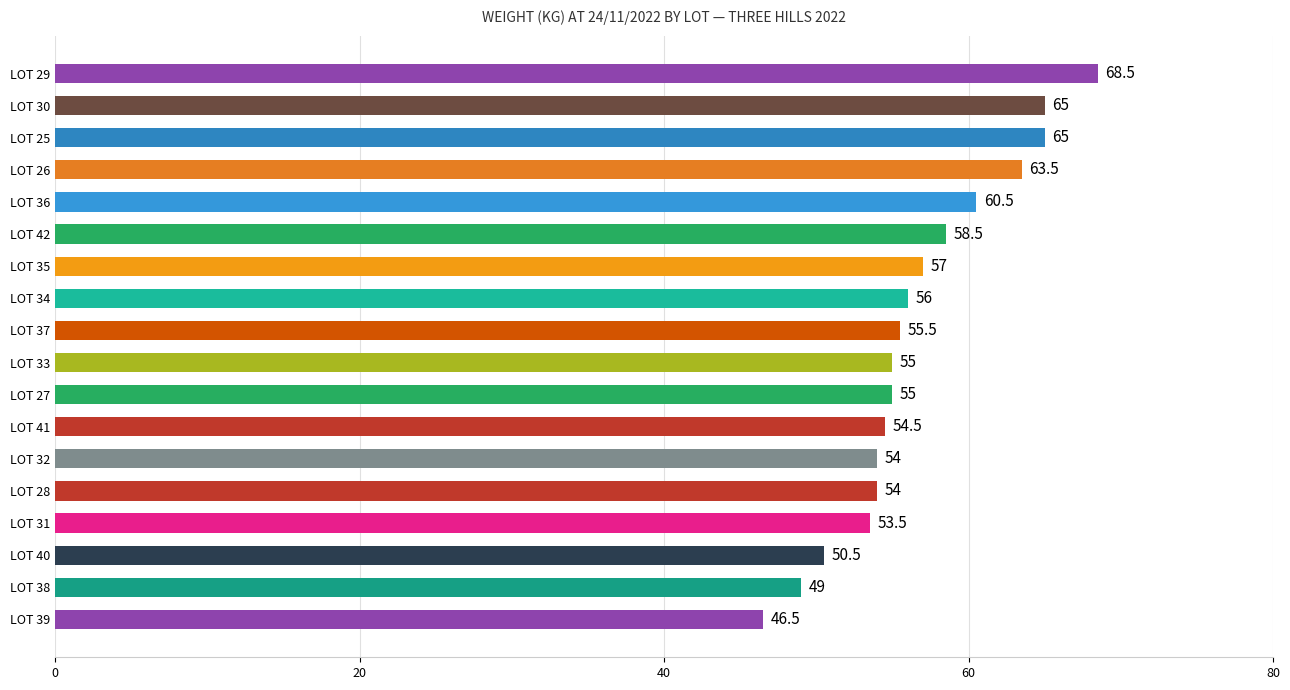

Reading top to bottom, transcribe all the data shown in this chart.

LOT 29=68.5	LOT 30=65.0	LOT 25=65.0	LOT 26=63.5	LOT 36=60.5	LOT 42=58.5	LOT 35=57.0	LOT 34=56.0	LOT 37=55.5	LOT 33=55.0	LOT 27=55.0	LOT 41=54.5	LOT 32=54.0	LOT 28=54.0	LOT 31=53.5	LOT 40=50.5	LOT 38=49.0	LOT 39=46.5